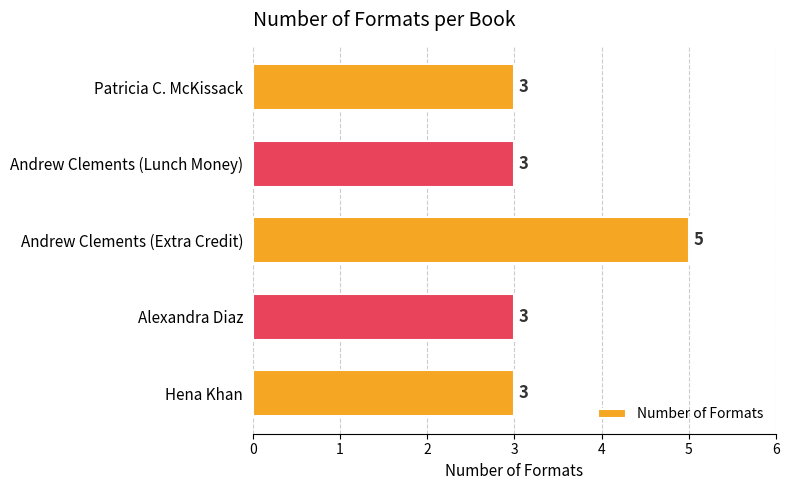

Approximately how many times larger is the value at Patricia C. McKissack compared to Andrew Clements (Lunch Money)?

1.0